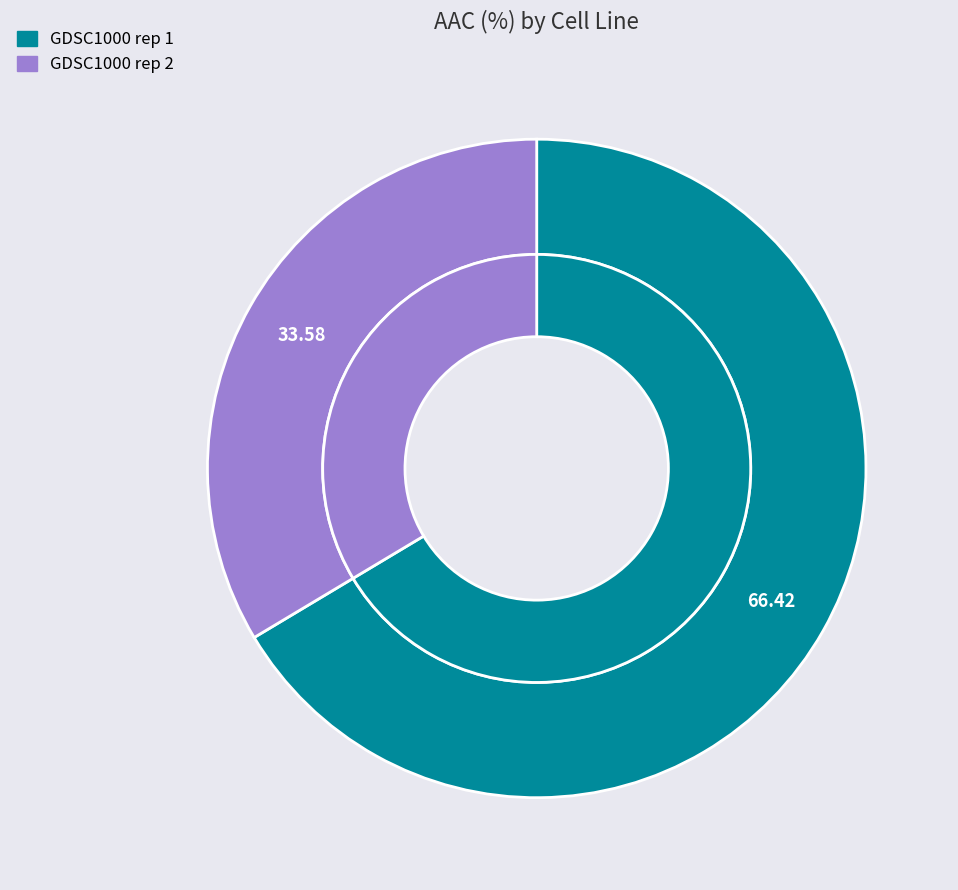

To the nearest percent, what is the difference between the GDSC1000 rep 1 and GDSC1000 rep 2 slice percentages?

33%